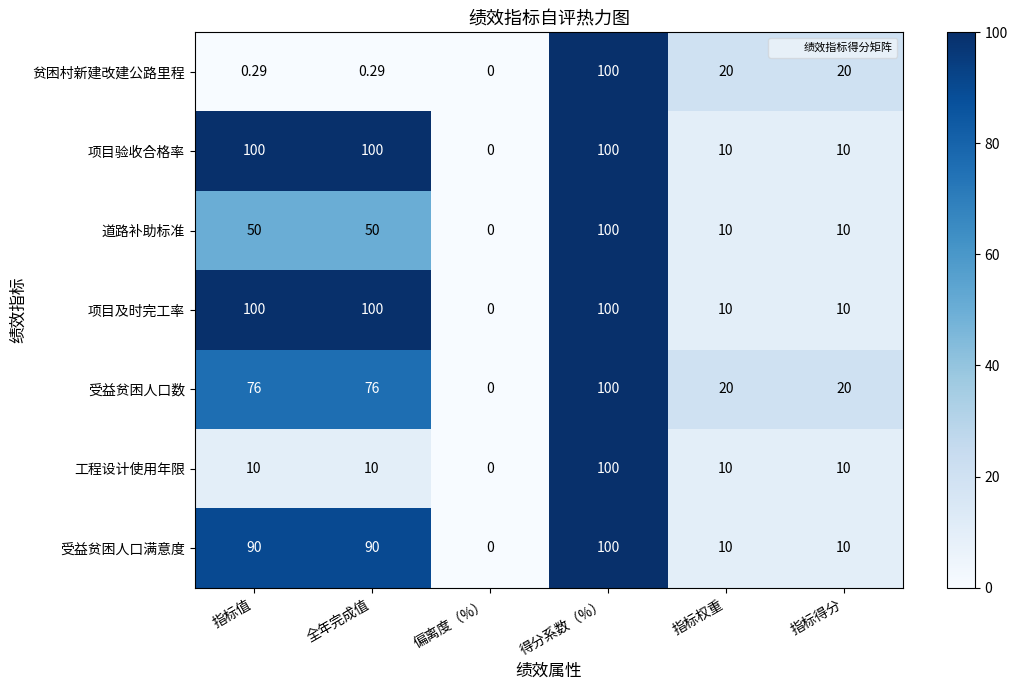

At which category is the sum across all series the highest?

得分系数（%）